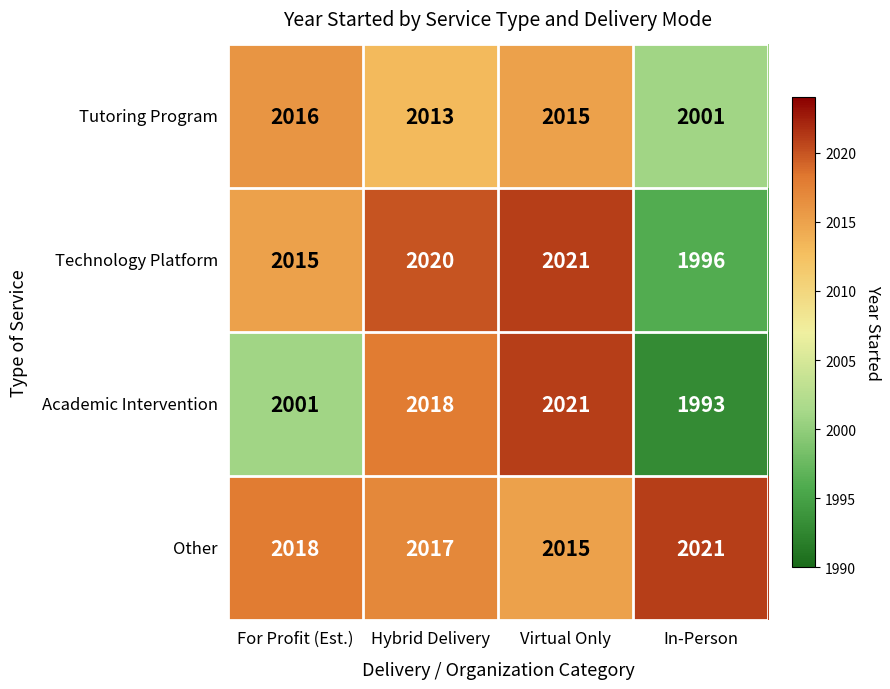

How many categories are shown in the chart?

4